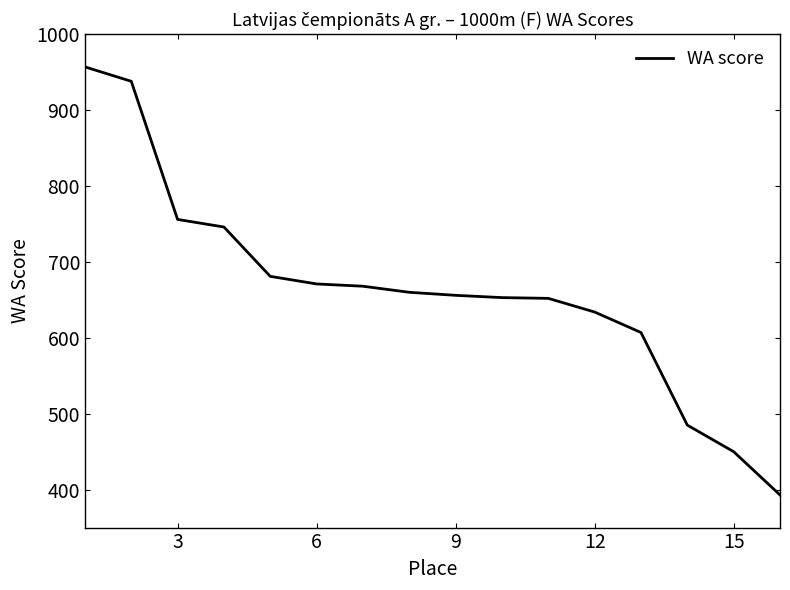

What is the smallest value displayed?

393